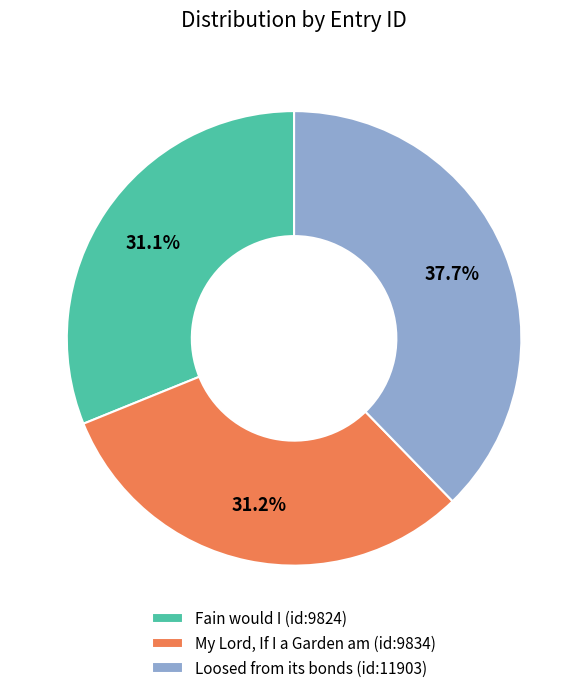

Is it true that Loosed from its bonds (id:11903) is 38% of the pie?

True